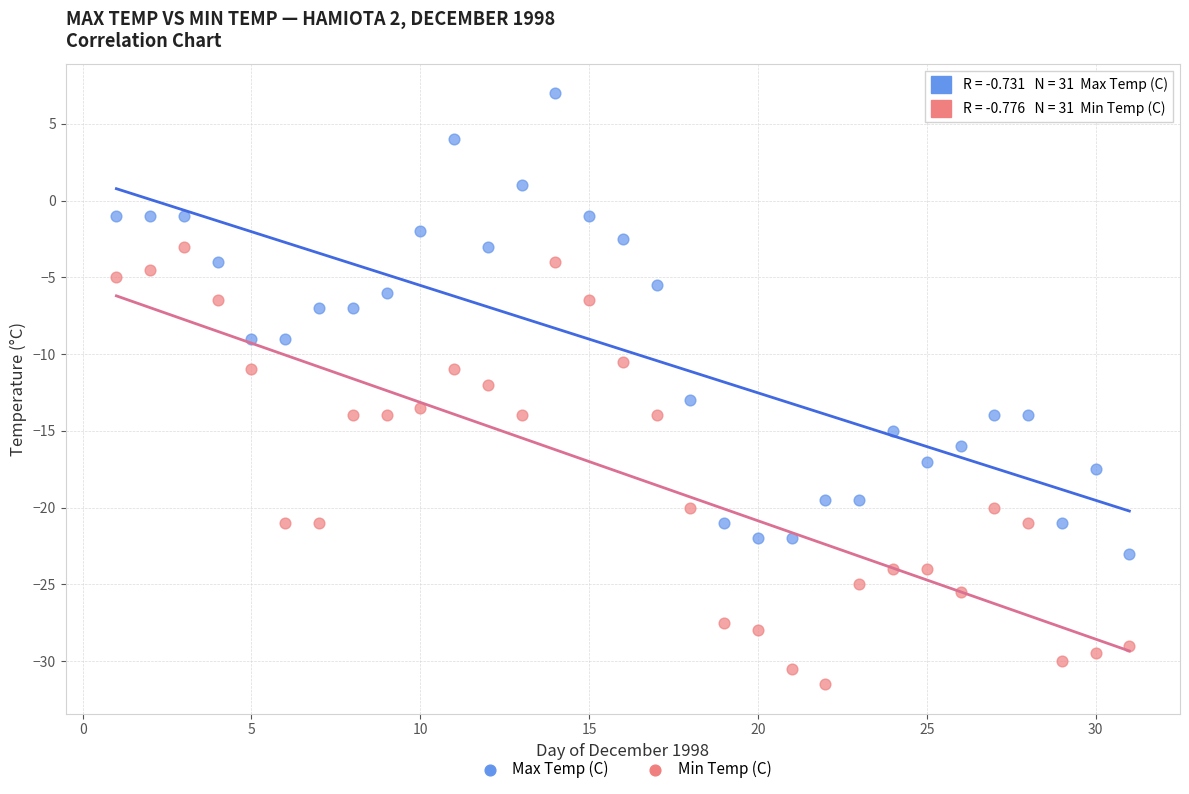

Which series has the largest Y range (max minus min)?

Max Temp (C)